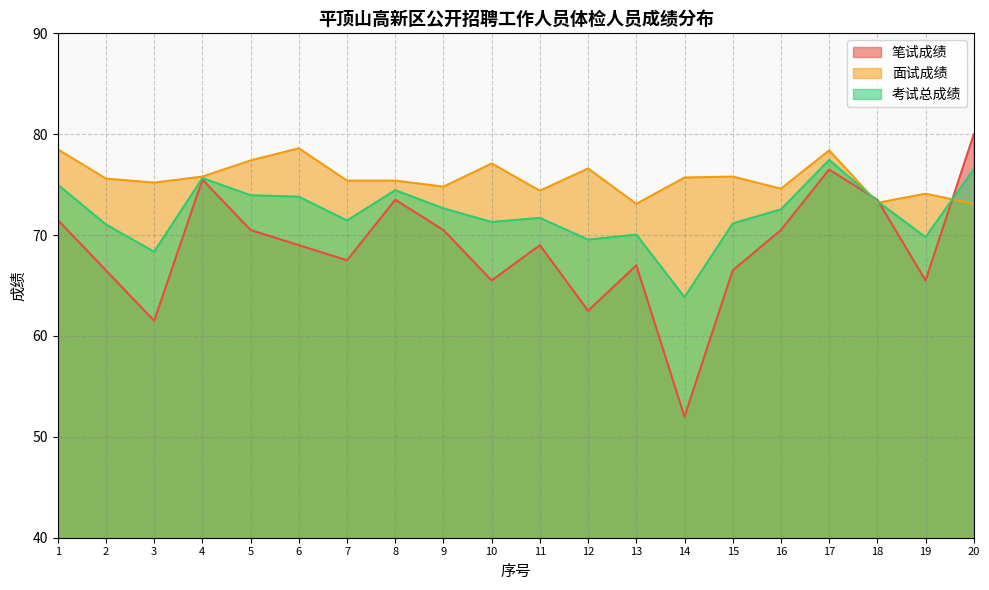

The value of 考试总成绩 at 2 is 30.7. True or false?

False